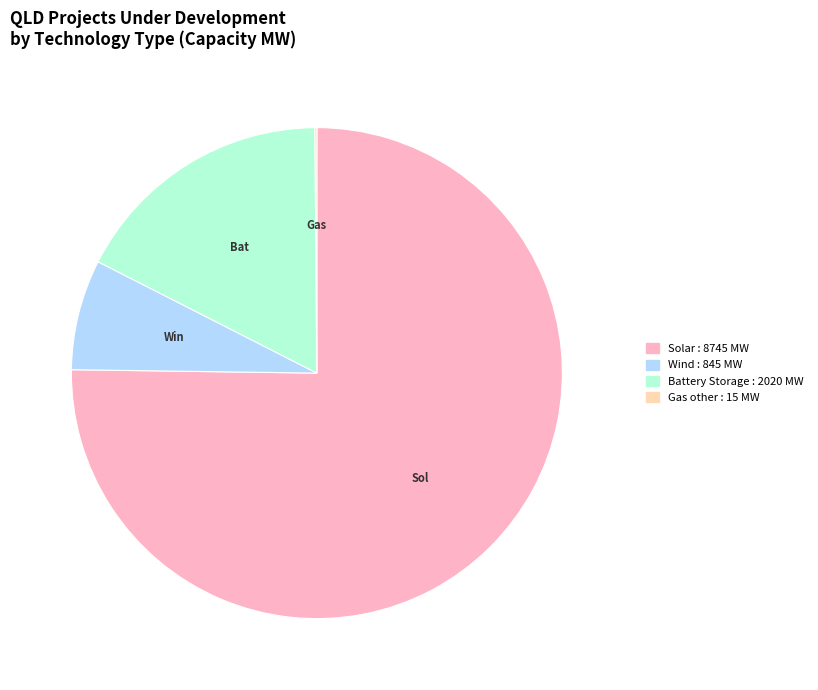

Is there any slice that represents more than half of the pie?

Yes